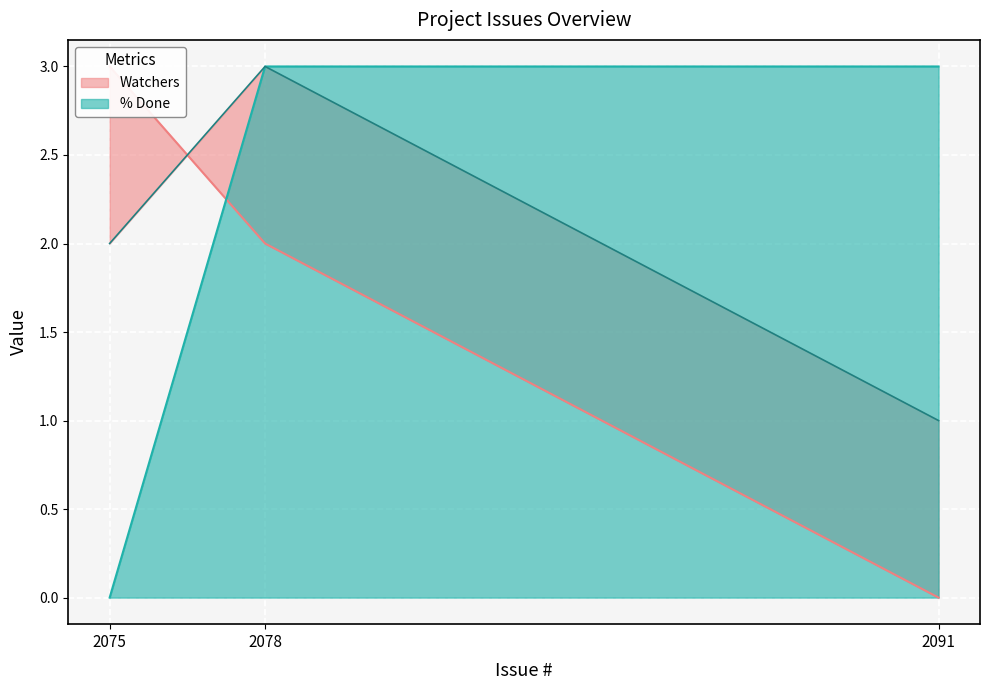

What is the value of the Watchers point at the 1st from the left?

3